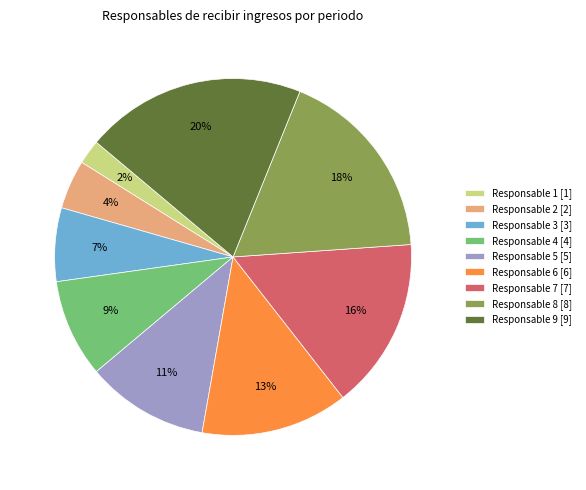

To the nearest percent, what portion does Responsable 9 represent?

20%